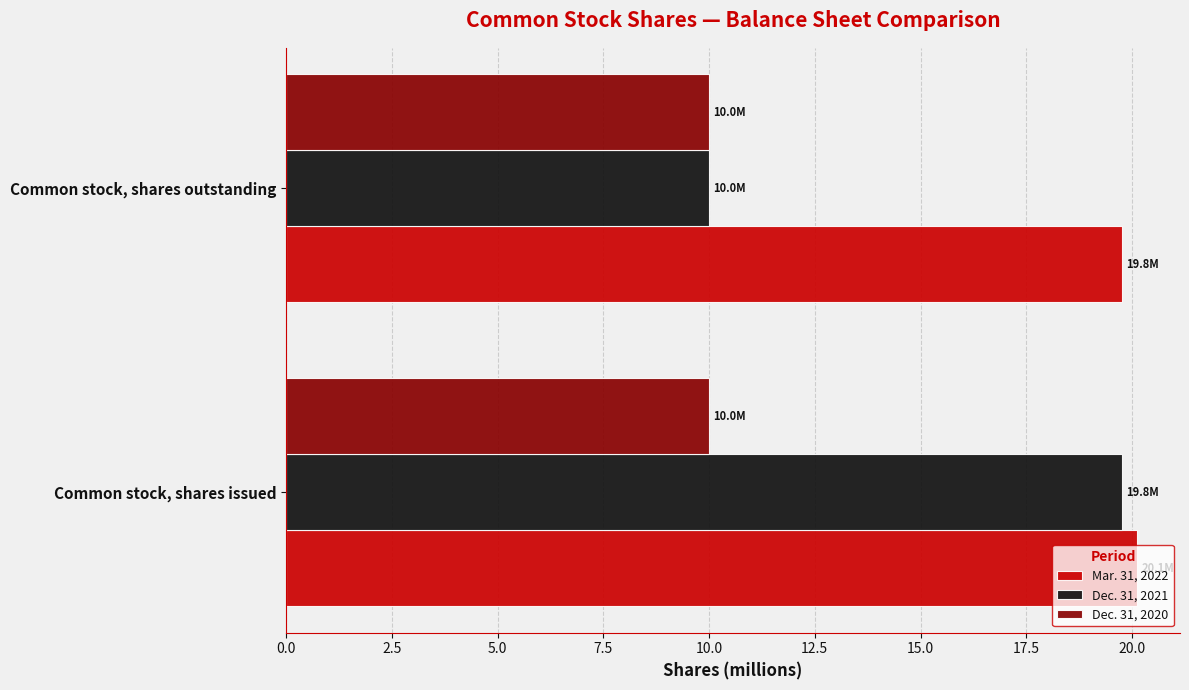

What is the minimum value shown in the chart?

10.0